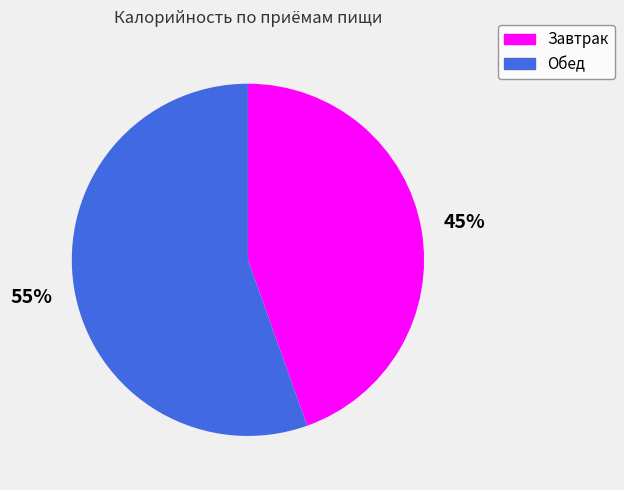

To the nearest percent, what percentage of the pie is Обед?

55%